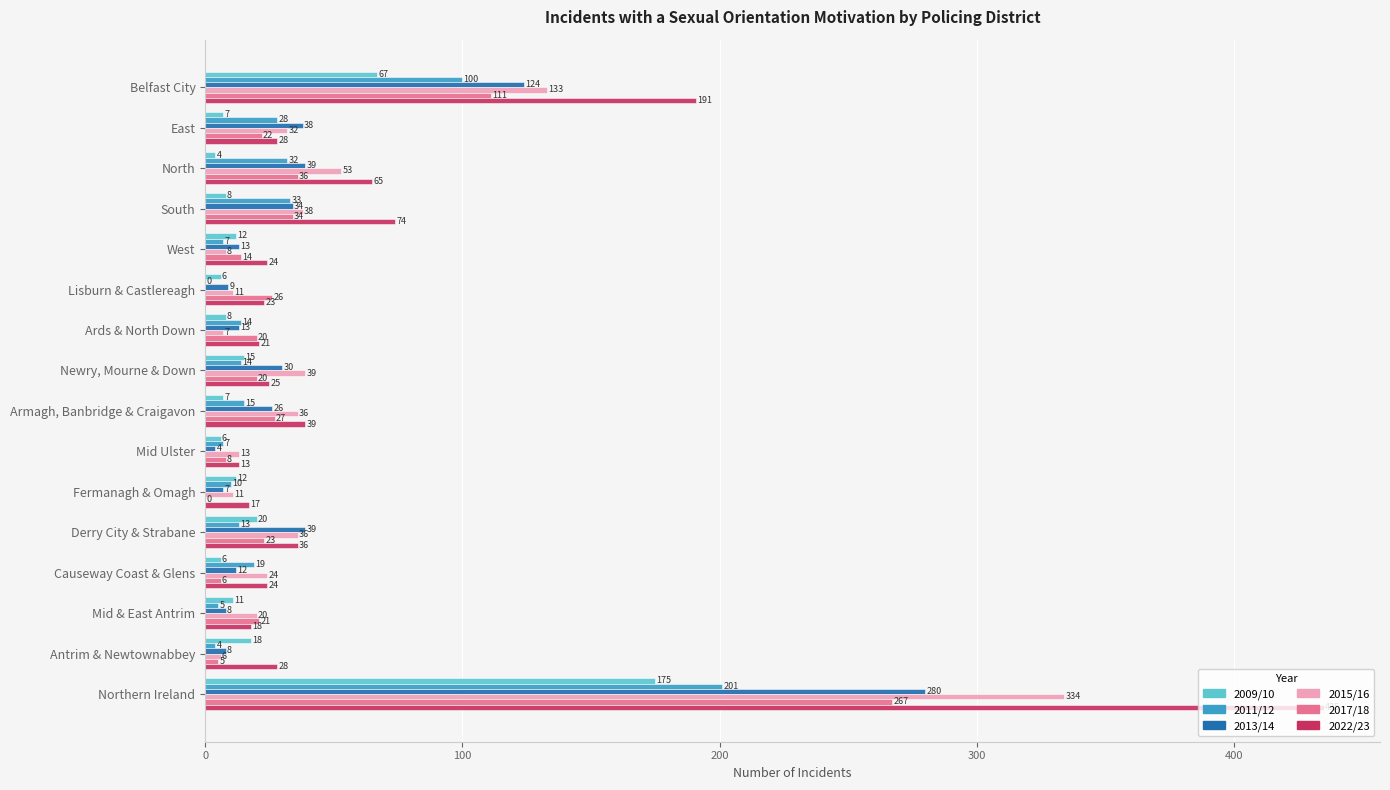

How many data points does each series have?

16